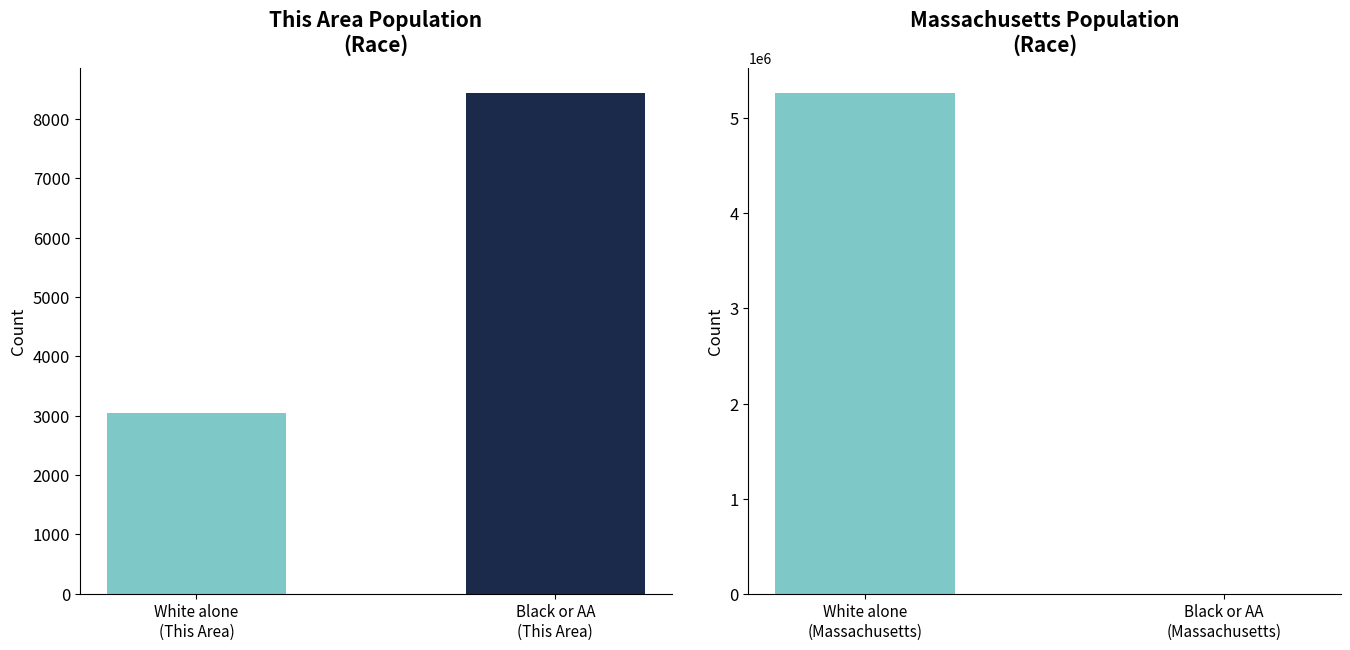

What value does the data have at Black or AA
(This Area), to the nearest 100?

8400